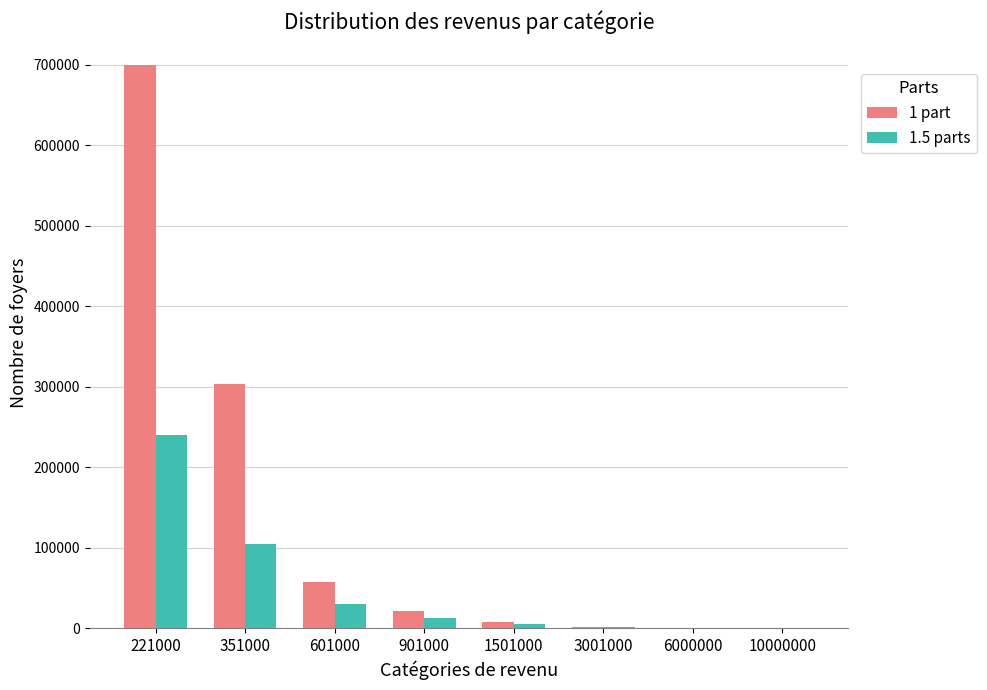

The 1.5 parts series shows 335.0 at 6000000. True or false?

True